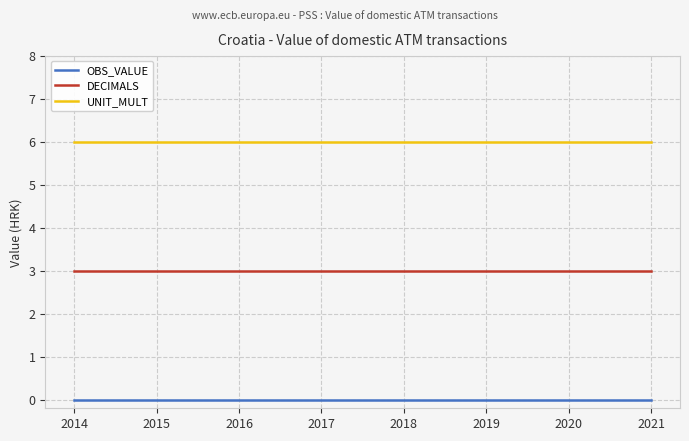

True or false: OBS_VALUE and DECIMALS intersect in this chart.

False